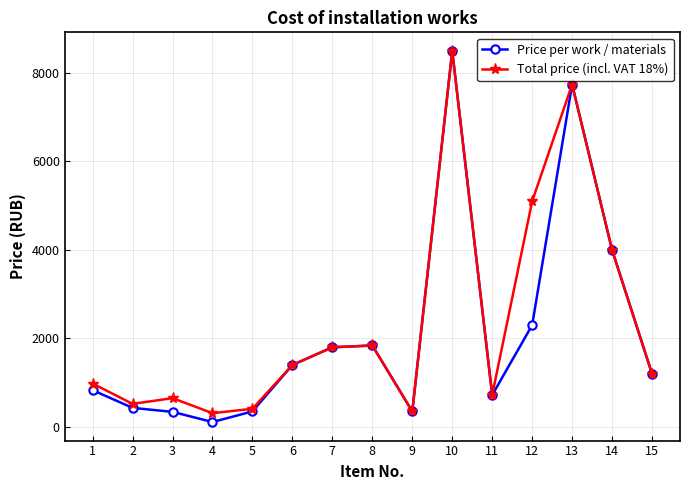

How many lines are shown in the chart?

2